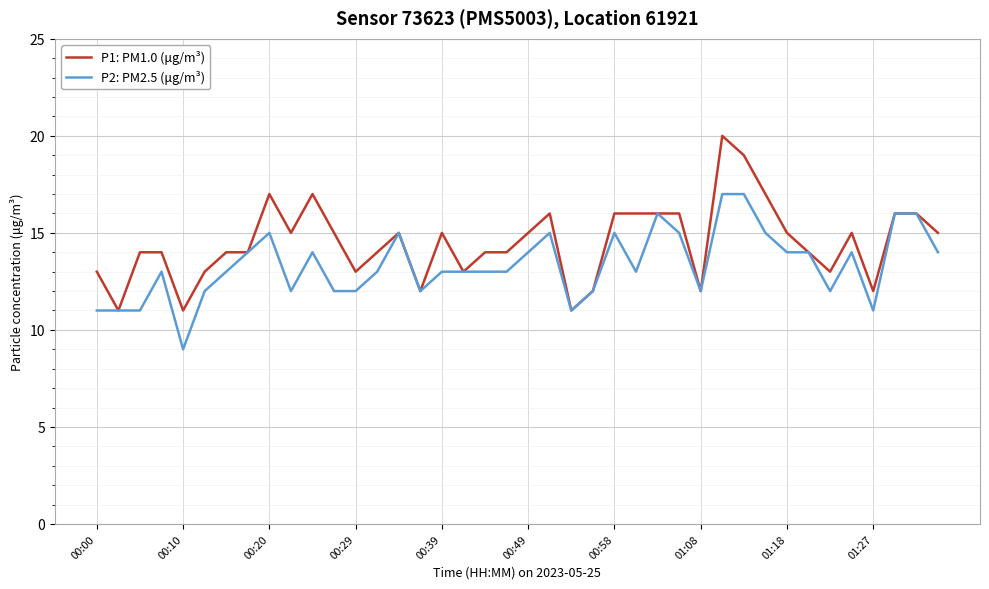

What is the minimum value shown in the chart?

9